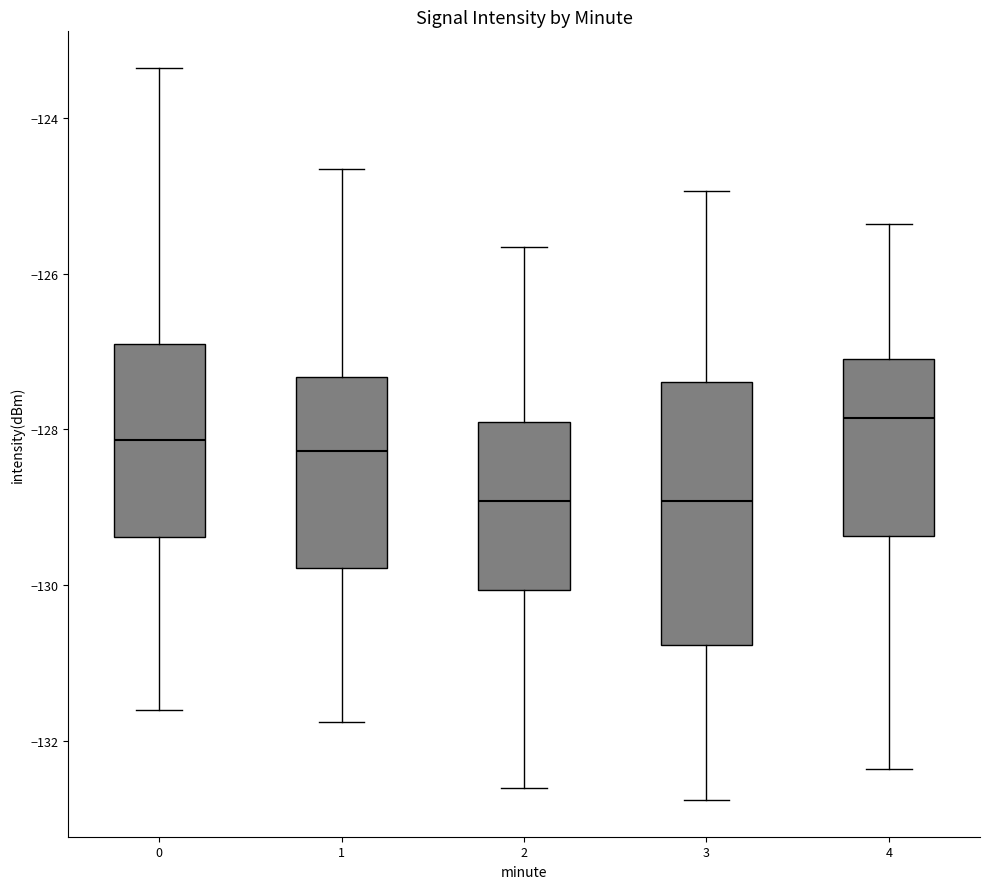

Reading left to right, transcribe this box plot: for each box, give where its median line is, the range the box spans, and where its two whiskers end, as read against the y-axis. The values are not printed on the chart, so give them approximately, as read against the axis.

0: median -128.2, box -129.4 to -127.0, whiskers -131.6 to -123.4
1: median -128.2, box -129.8 to -127.4, whiskers -131.8 to -124.6
2: median -129.0, box -130.0 to -128.0, whiskers -132.6 to -125.6
3: median -129.0, box -130.8 to -127.4, whiskers -132.8 to -125.0
4: median -127.8, box -129.4 to -127.2, whiskers -132.4 to -125.4